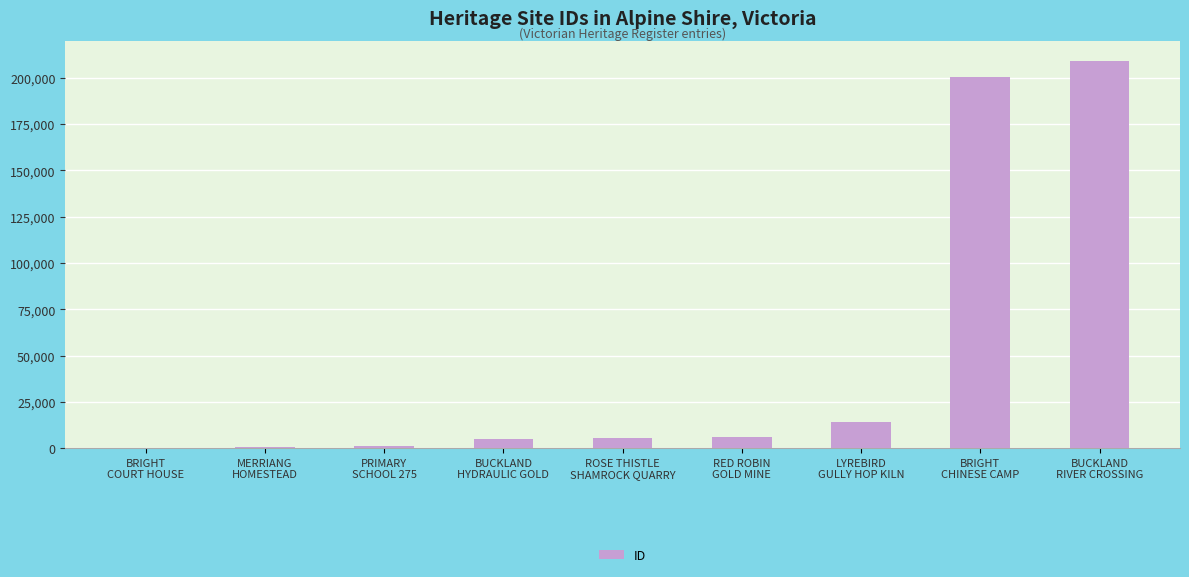

What is the change in value from BRIGHT
COURT HOUSE to BUCKLAND
HYDRAULIC GOLD?

+4920